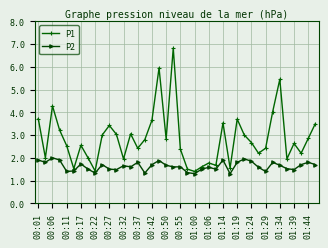

What is the sum of all P2 values?

65.2